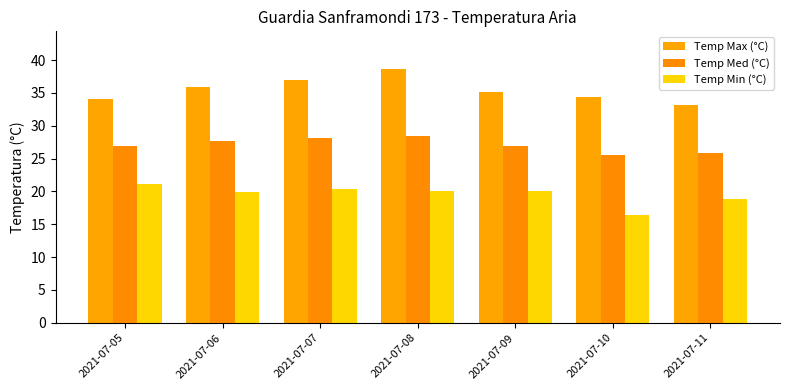

What is the maximum value for Temp Min (°C)?

21.1